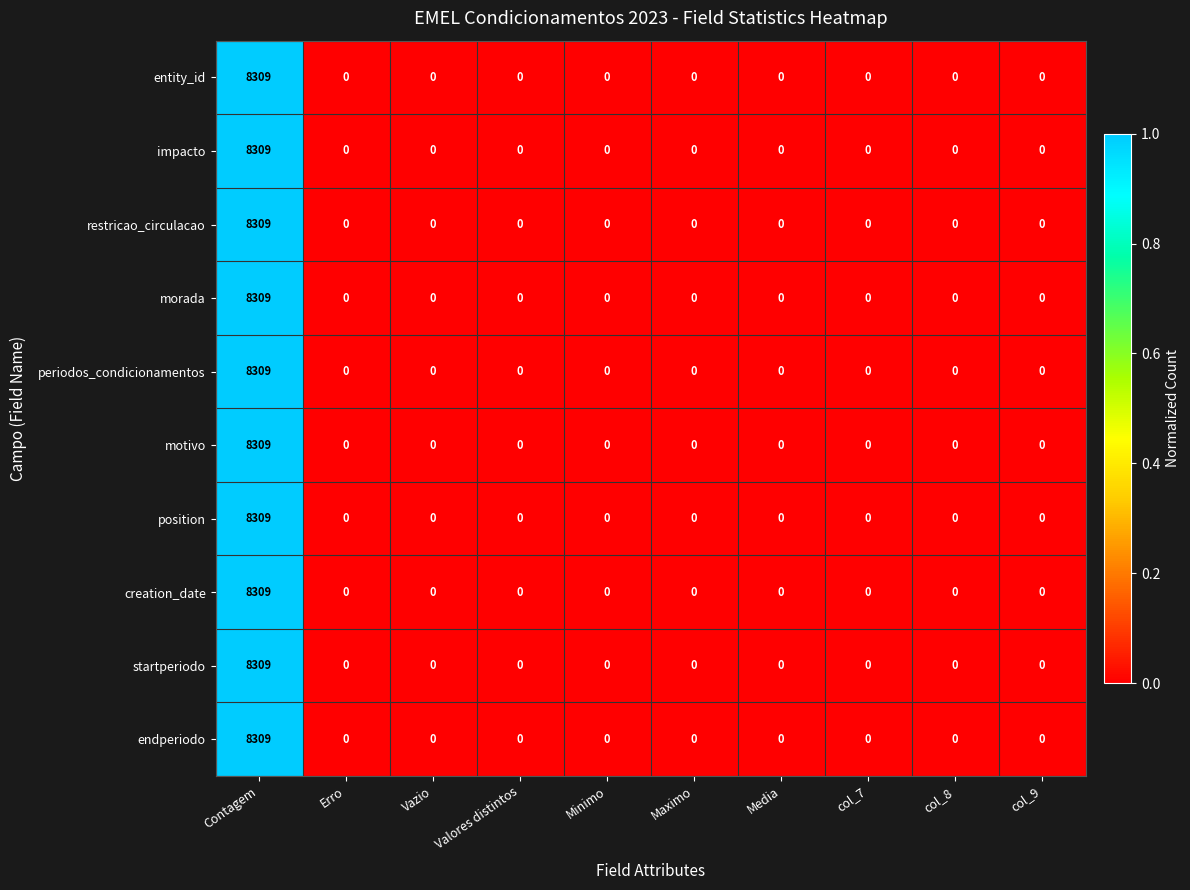

At which label does impacto reach its peak?

Contagem